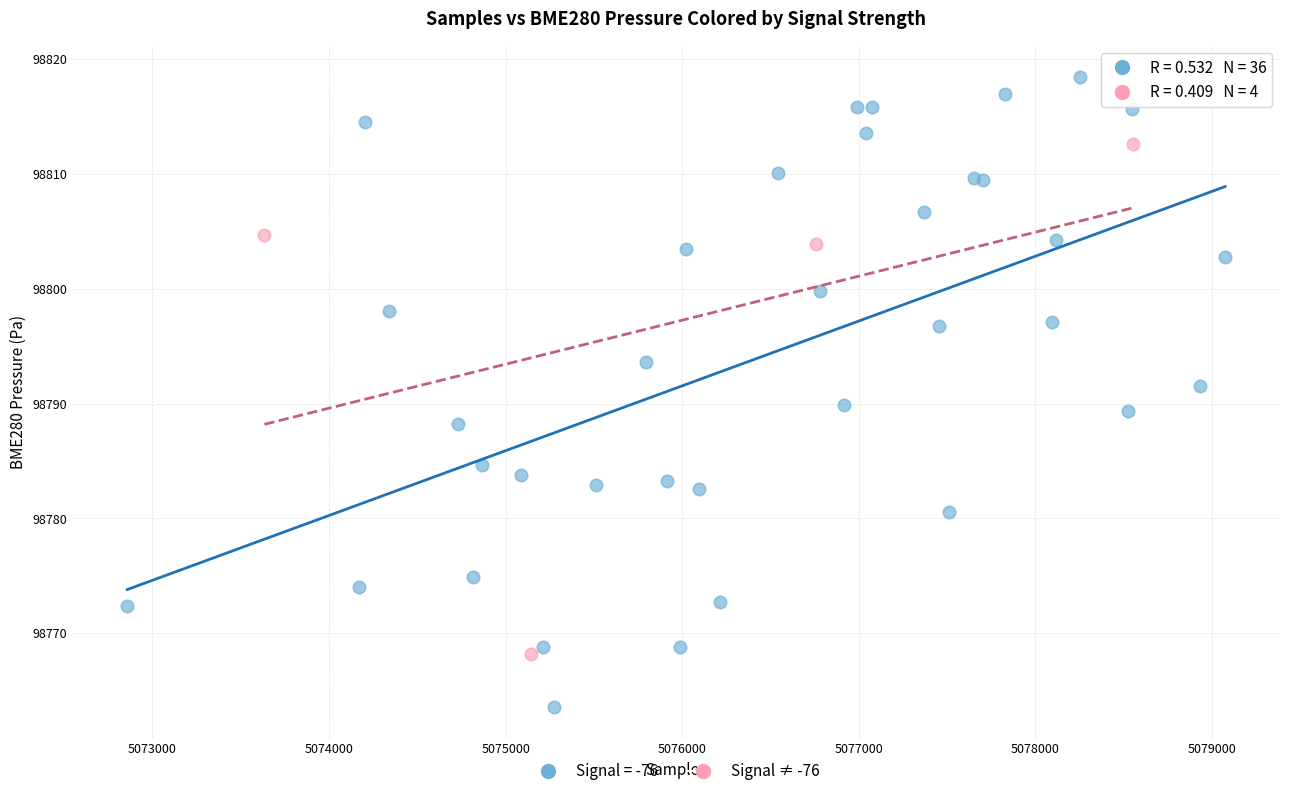

Which series reaches the maximum Y coordinate?

Signal = -76